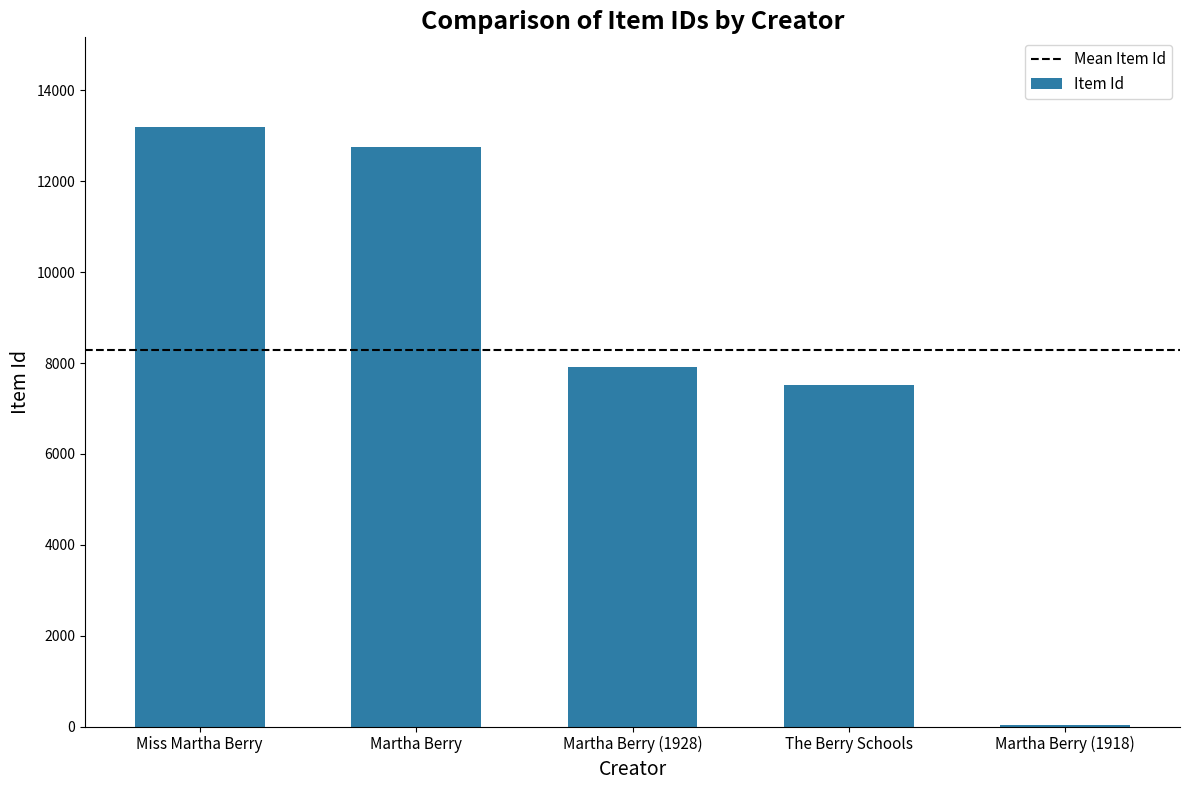

What is the sum of the values at The Berry Schools and Miss Martha Berry?

20703